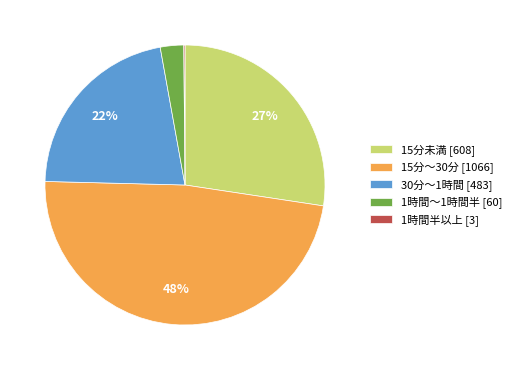

Which has a higher value, 1時間～1時間半 [60] or 15分未満 [608]?

15分未満 [608]